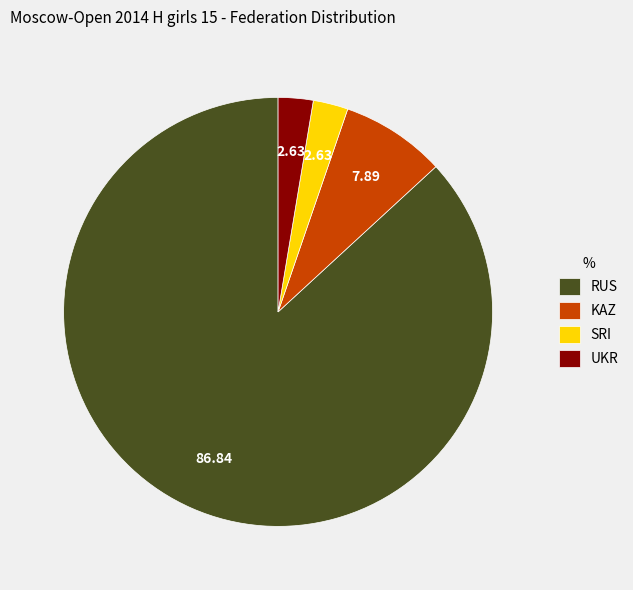

Approximately how many times larger is the value at RUS compared to SRI?

33.0